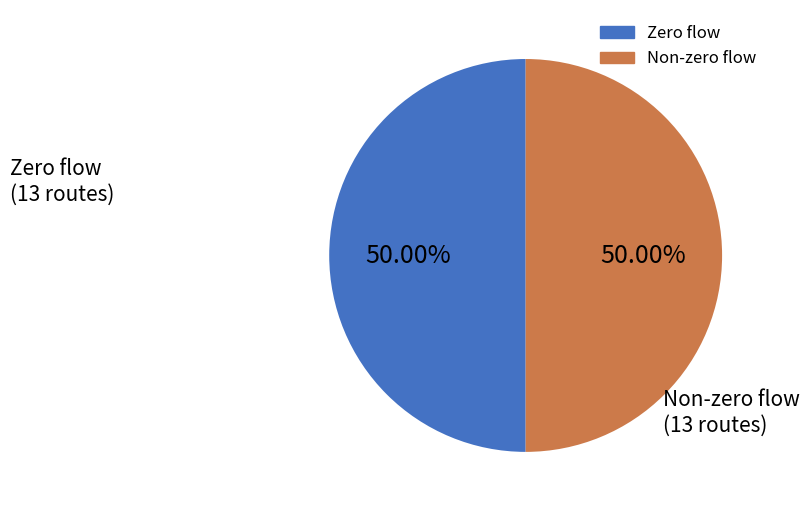

Count the number of slices in the pie.

2